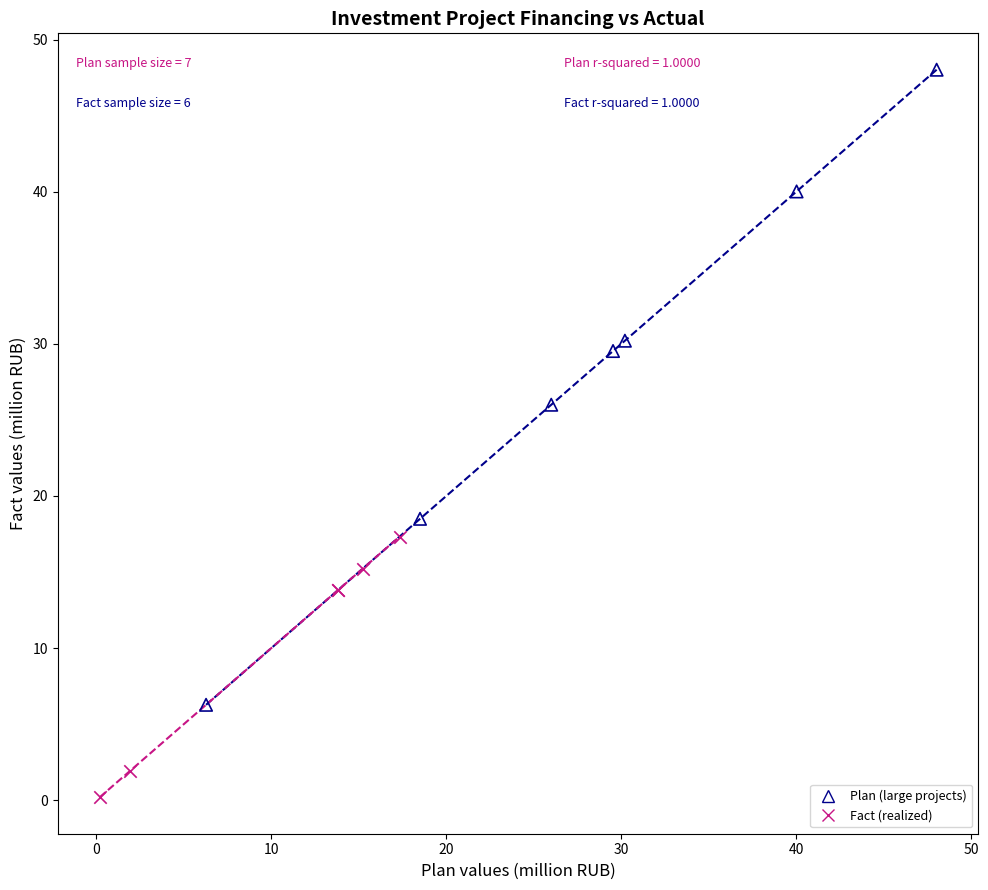

Which series has the largest Y range (max minus min)?

Plan (large projects)